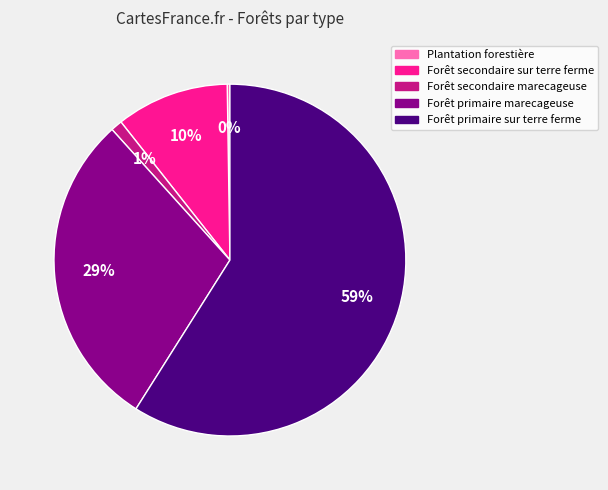

To the nearest percent, what percentage of the pie is Forêt primaire marecageuse?

29%